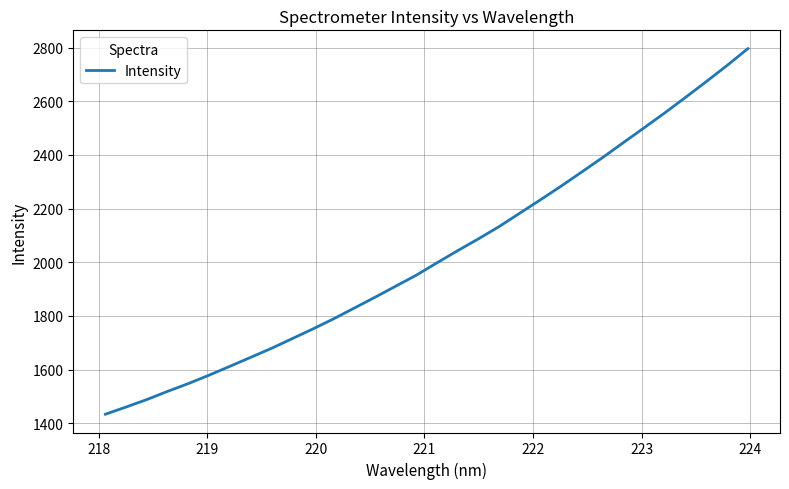

What is the greatest value displayed?

2796.1